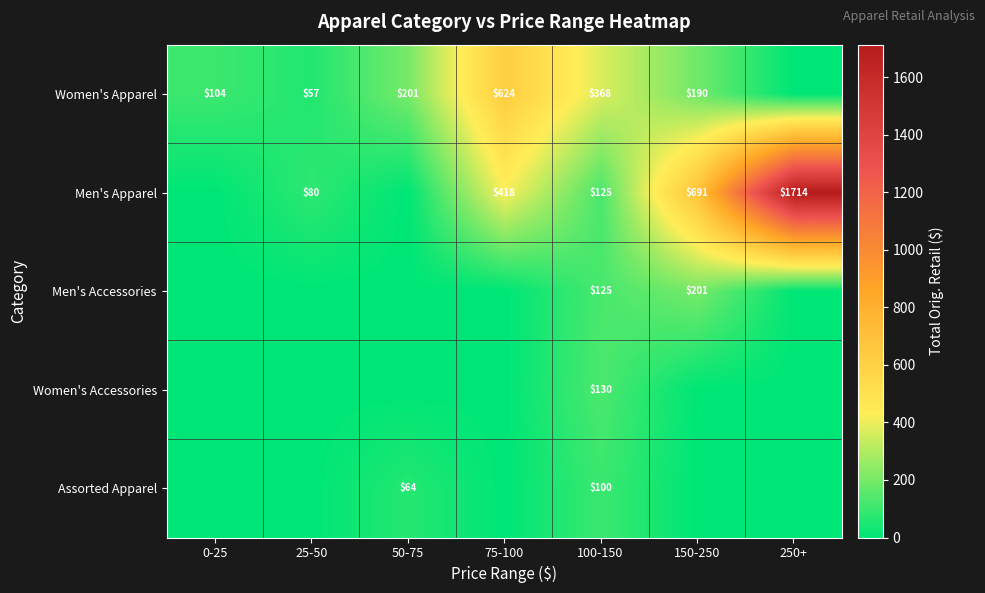

The Assorted Apparel series shows 64 at 50-75. True or false?

True